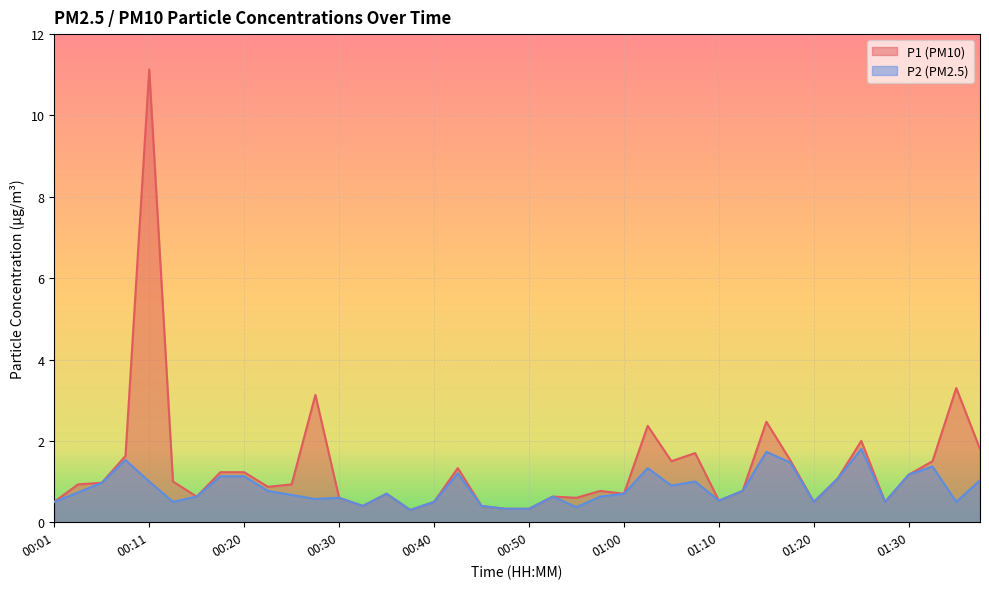

Is it true that P2 equals 1.8 at 01:22?

False